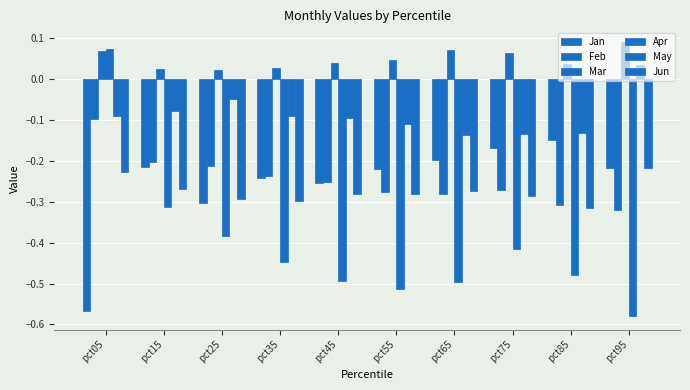

What is the value of the Jan bar at the 3rd from the left?

-0.3